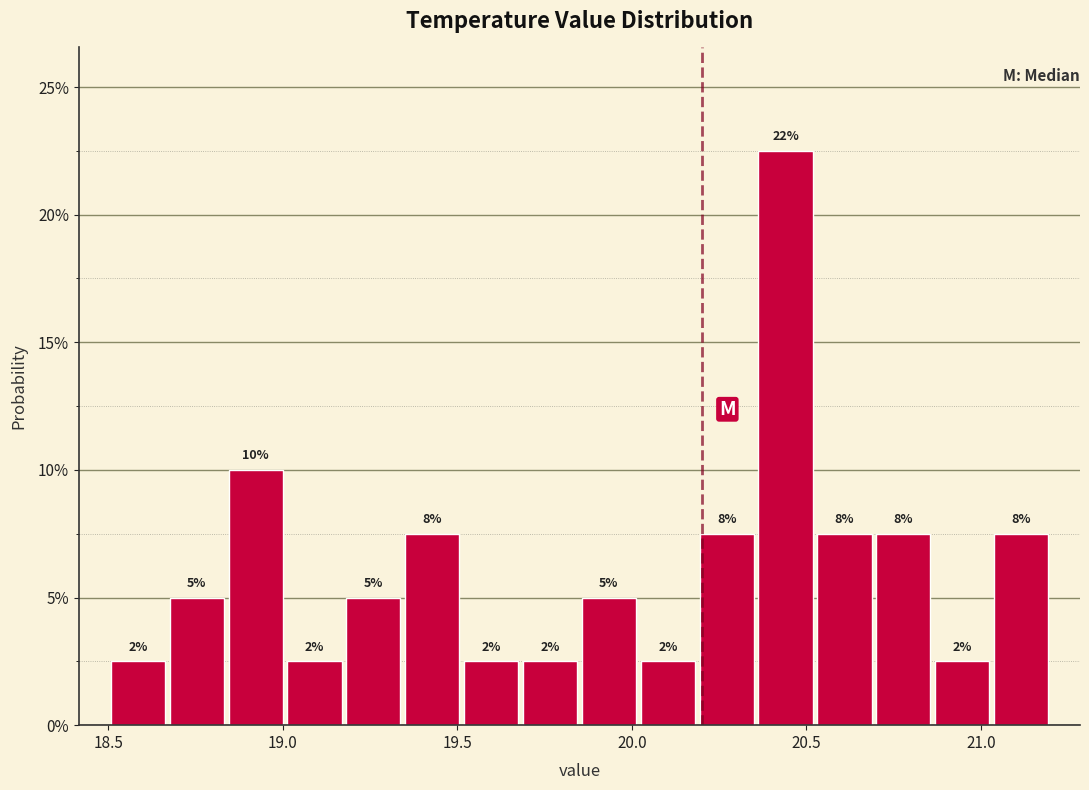

Around what value on the x-axis is the tallest bar? Give the approximate position of its centre, as read against the axis.

20.45